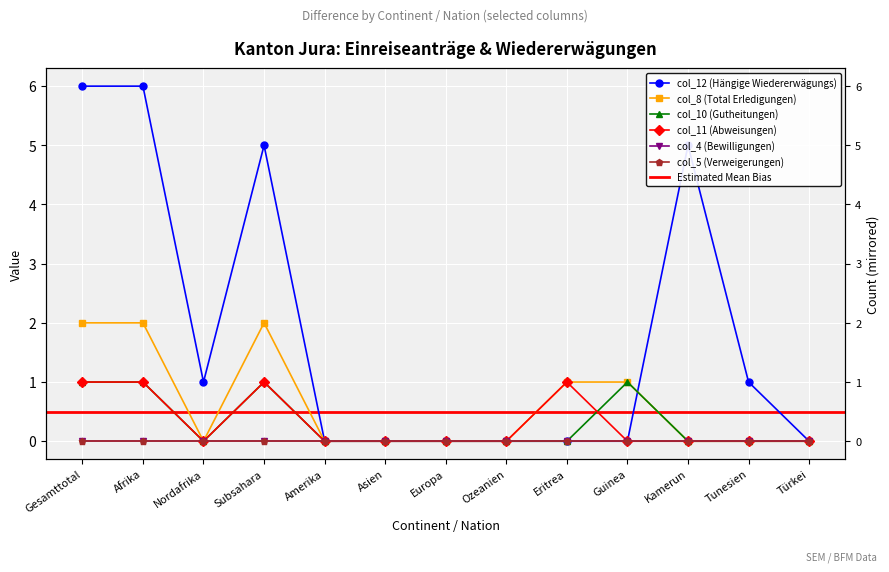

What is the difference between the maximum and minimum values in the col_12 (Hängige Wiedererwägungs) series?

6